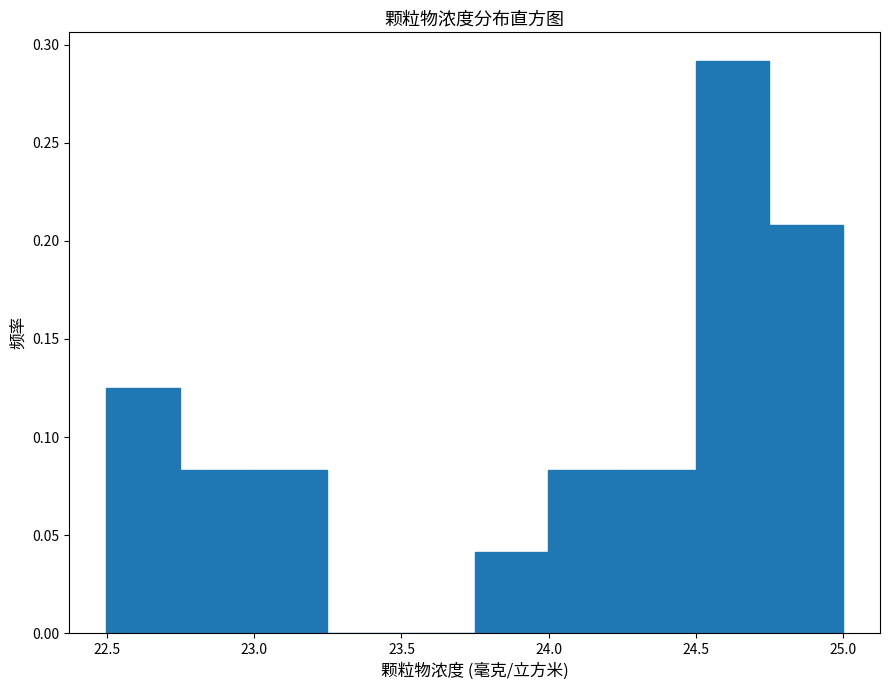

Reading left to right, list every bar in this chart as the range it spans on the x-axis followed by its height. Neither the bar edges nor the heights are printed on the chart, so give them approximately, as read against the axes.

22.50 to 22.75: 0.125
22.75 to 23.00: 0.085
23.00 to 23.25: 0.085
23.25 to 23.50: 0
23.50 to 23.75: 0
23.75 to 24.00: 0.040
24.00 to 24.25: 0.085
24.25 to 24.50: 0.085
24.50 to 24.75: 0.290
24.75 to 25.00: 0.210